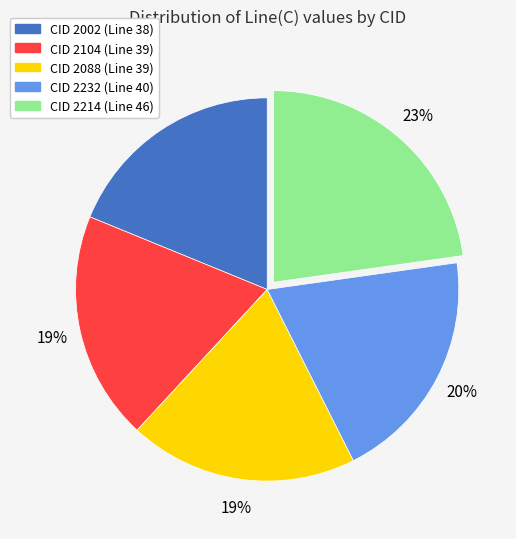

To the nearest percent, what is the difference between the largest and smallest slice percentages?

4%